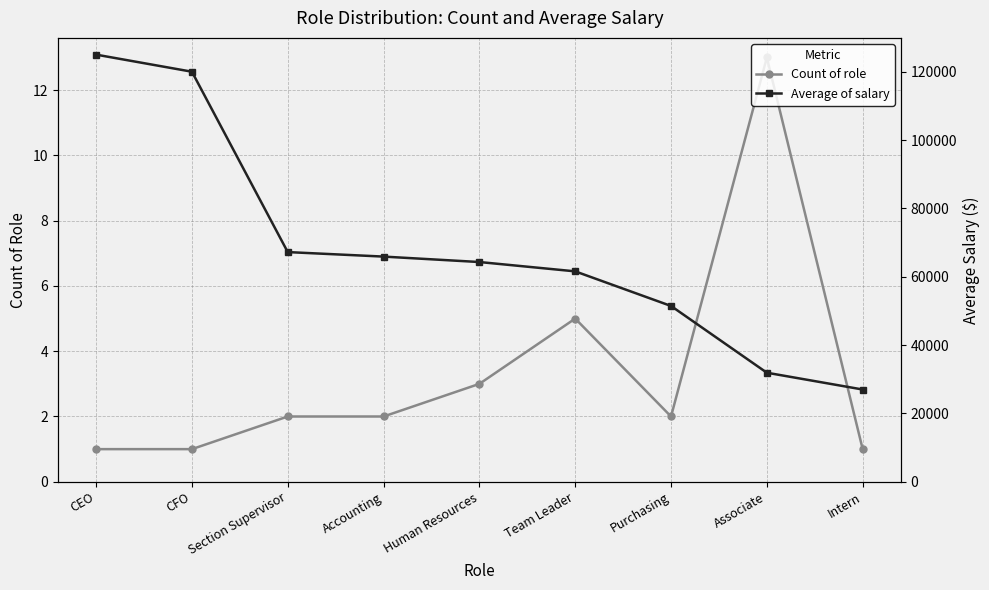

What is the label of the 7th point from the left?

Purchasing